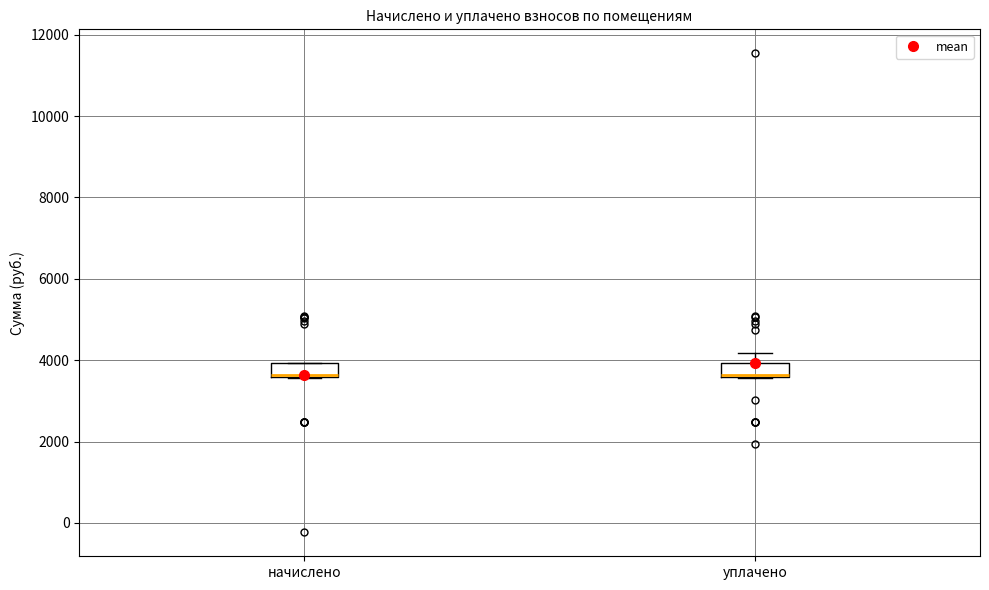

Where is the lower edge of the box for начислено on the y-axis? The values are not printed on the chart, so give them approximately, as read against the axis.

3600